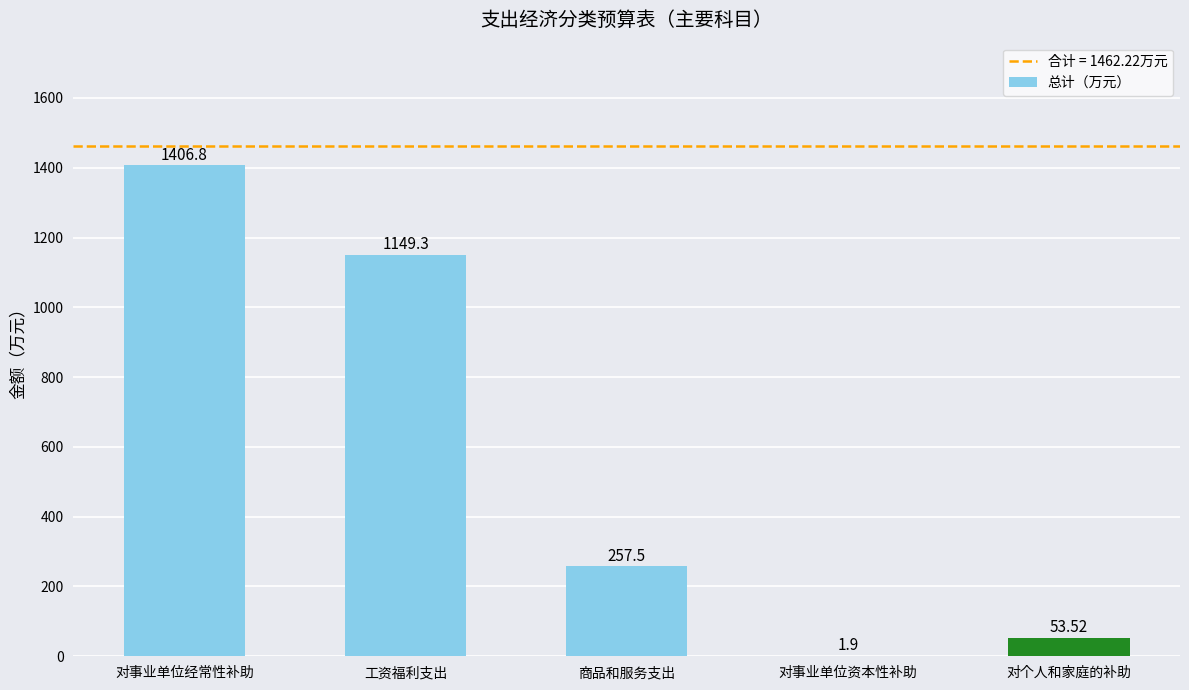

Which has a higher value, 对事业单位资本性补助 or 工资福利支出?

工资福利支出